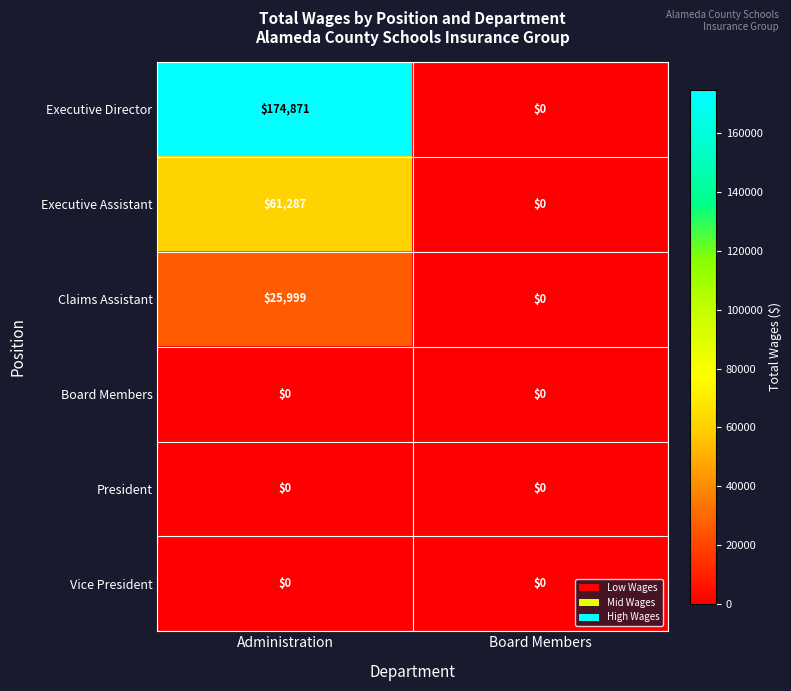

At how many categories does at least one series exceed 155510?

1